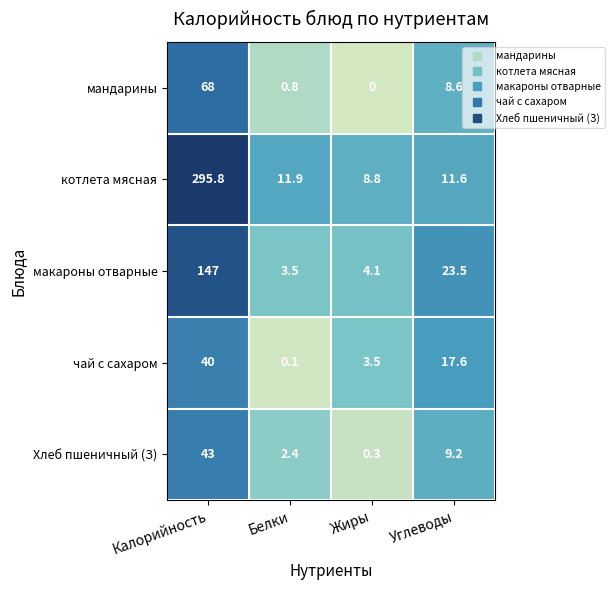

What is the sum of all чай с сахаром values?

61.2